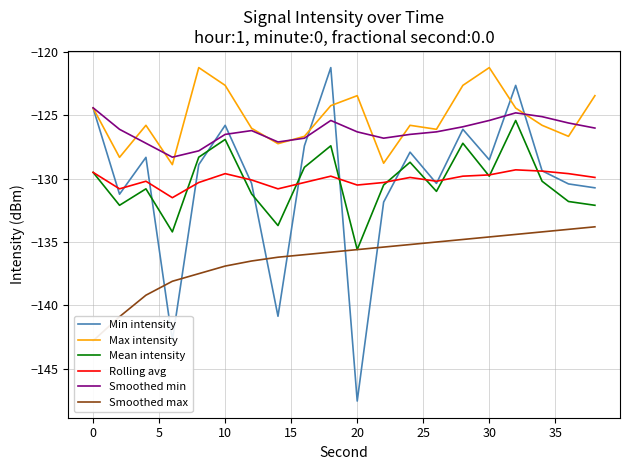

How many intersections are there between Min intensity and Max intensity?

4